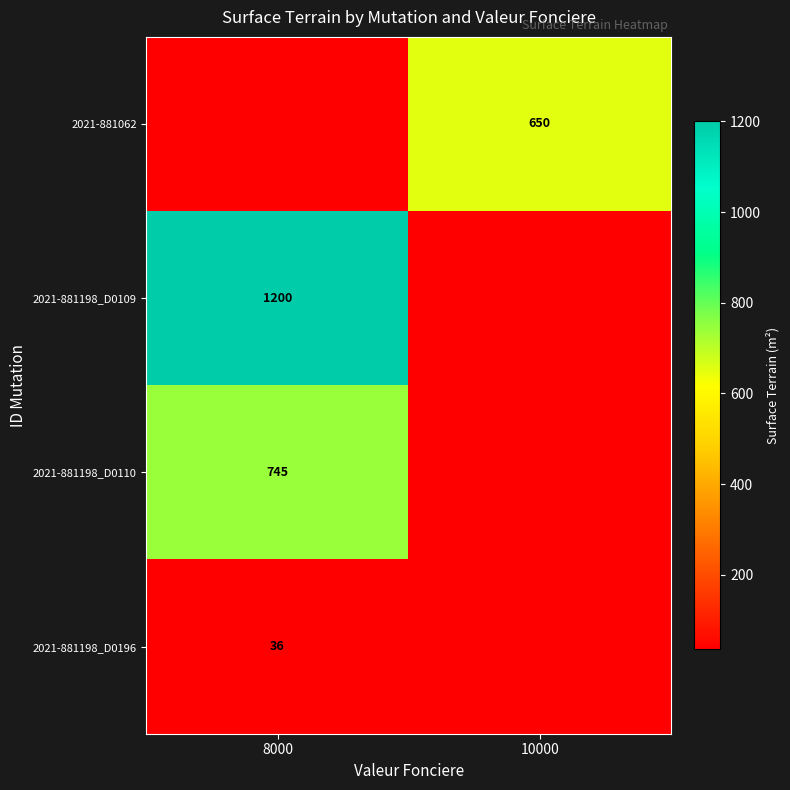

The 2021-881198_D0110 series shows 745 at 8000. True or false?

True